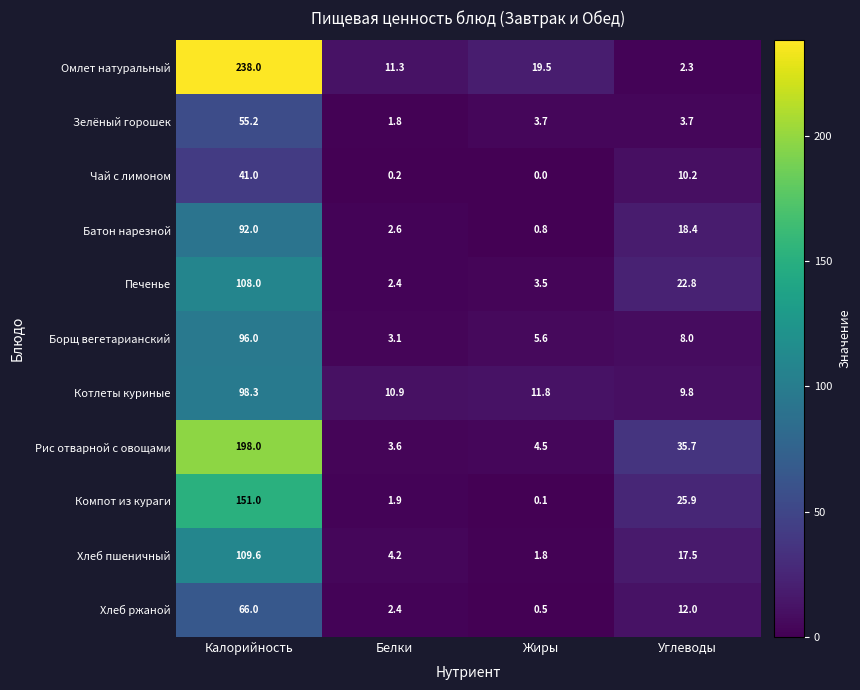

What is the difference between the highest and lowest values at Углеводы?

33.4